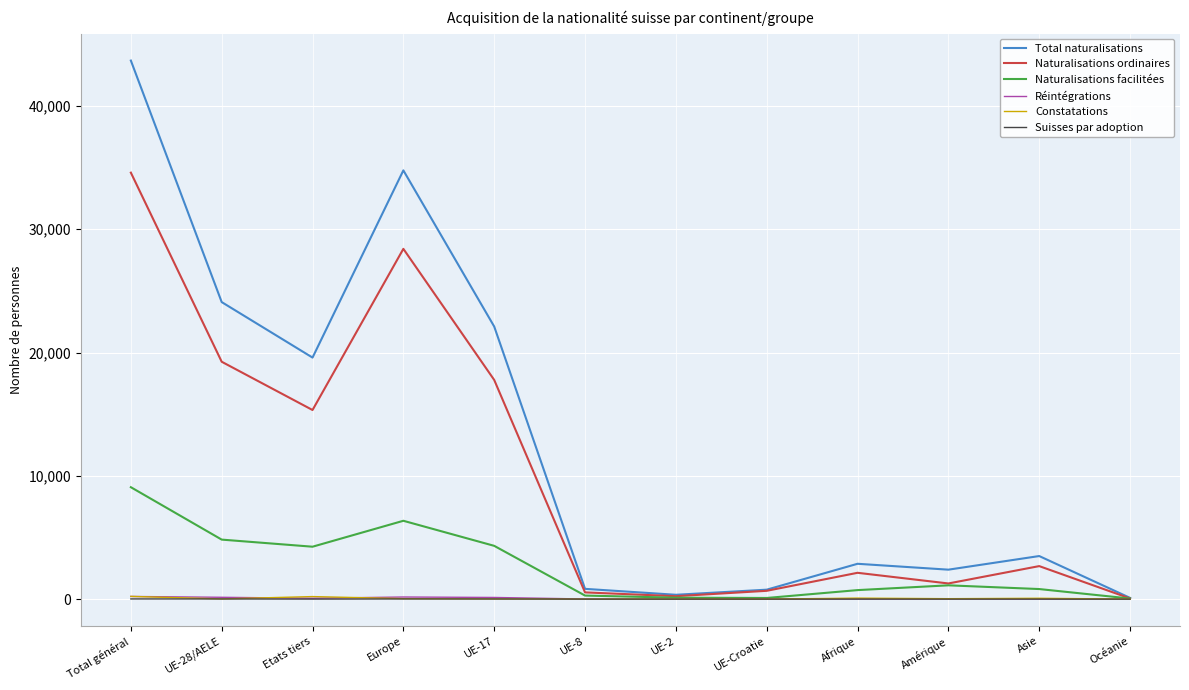

What are all the series names shown in the legend?

Total naturalisations, Naturalisations ordinaires, Naturalisations facilitées, Réintégrations, Constatations, Suisses par adoption